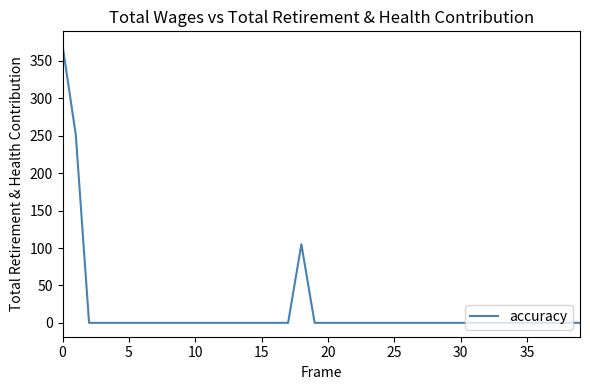

What is the difference between the maximum and minimum values?

371